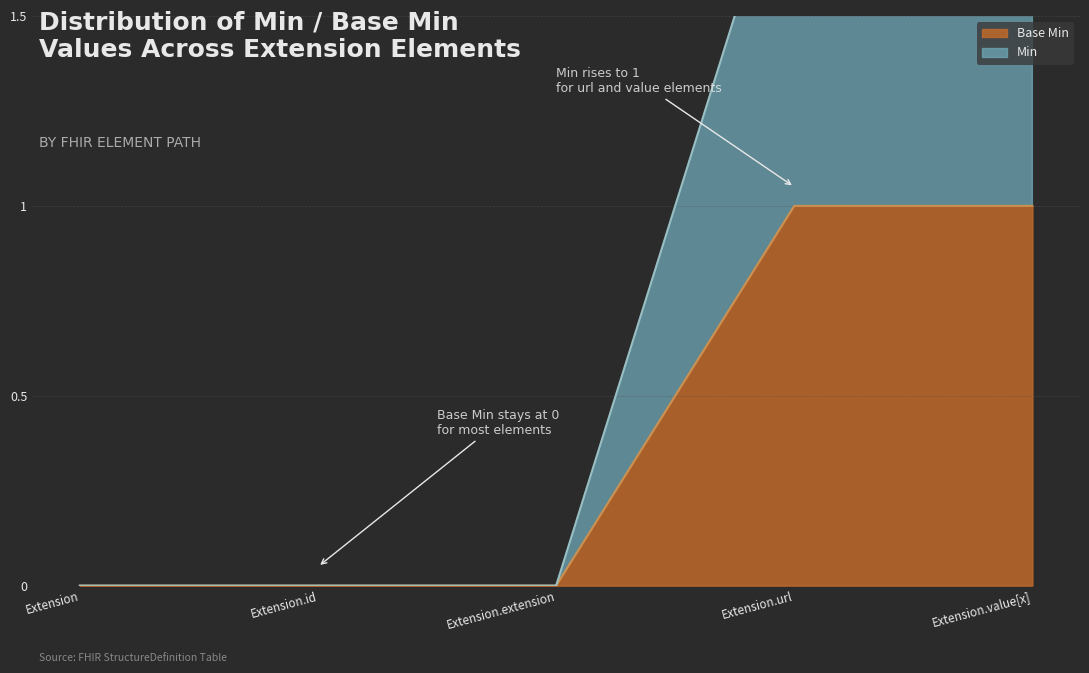

What is the spread (max minus min) of values at Extension.value[x]?

1